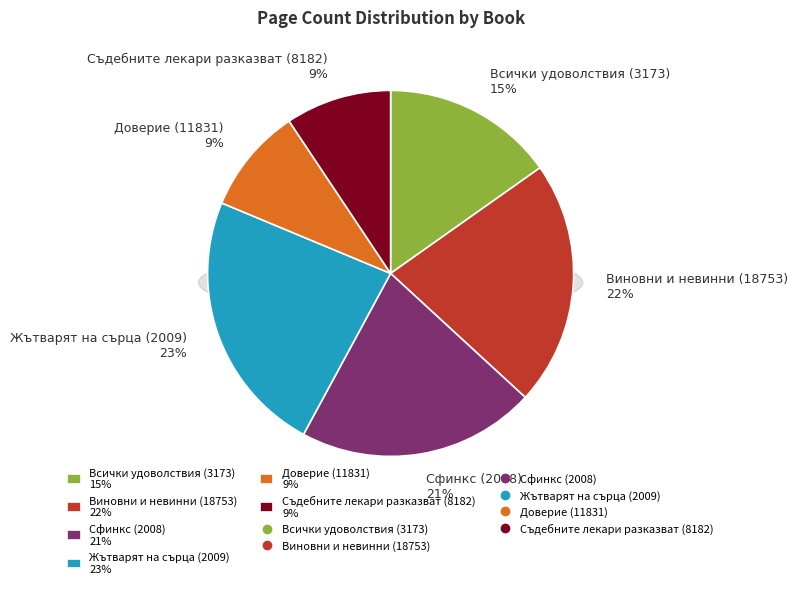

Is Съдебните лекари разказват (8182) the majority of the pie?

No